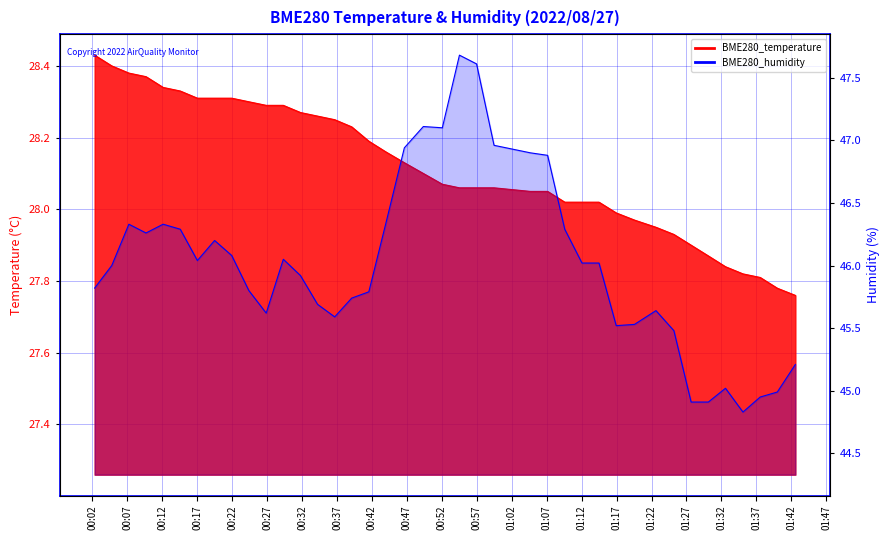

Where is the first local minimum for BME280_humidity?

00:17